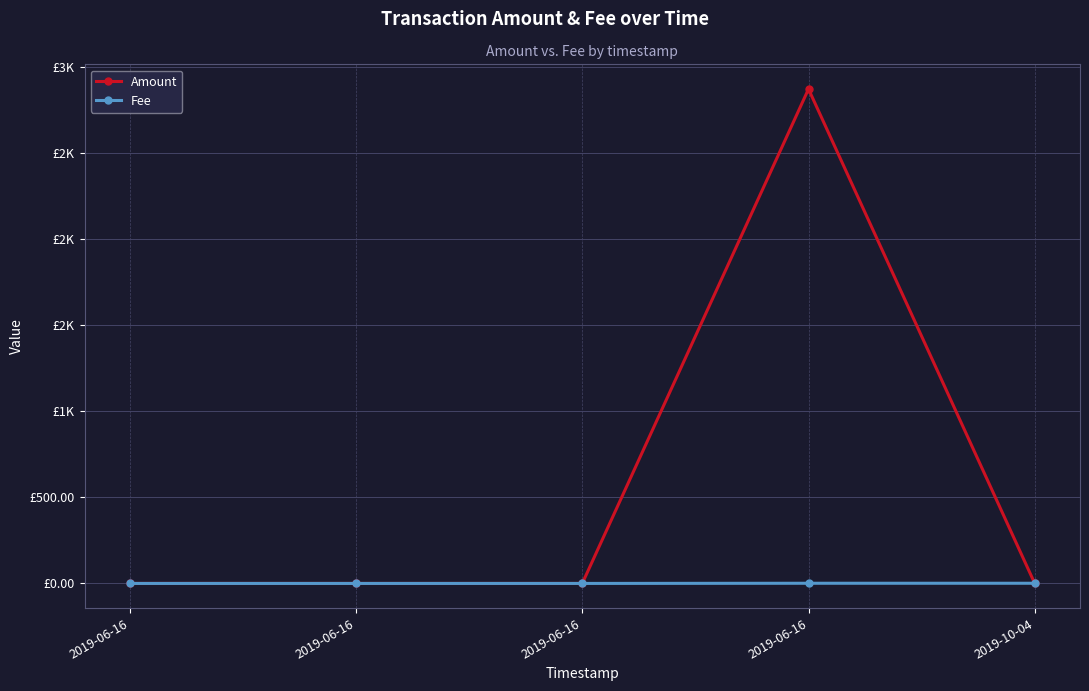

Is this an area chart (filled region under the line)?

No